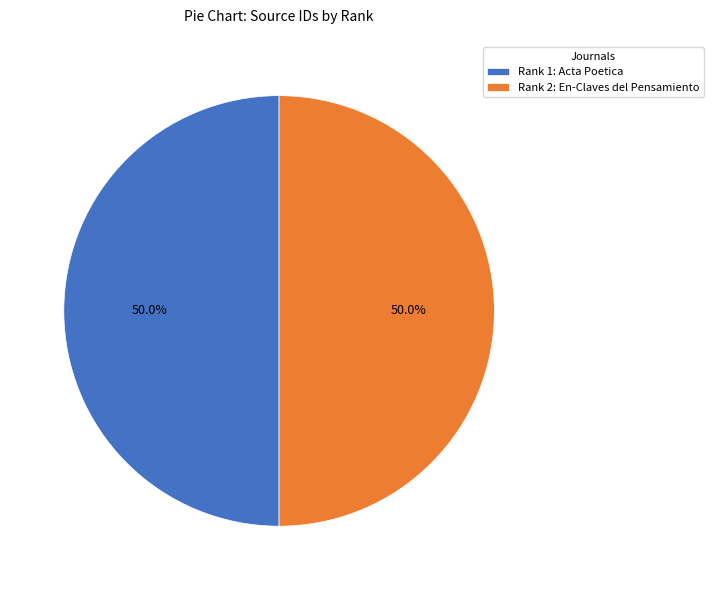

Approximately how many times larger is the value at Rank 2: En-Claves del Pensamiento compared to Rank 1: Acta Poetica?

1.0